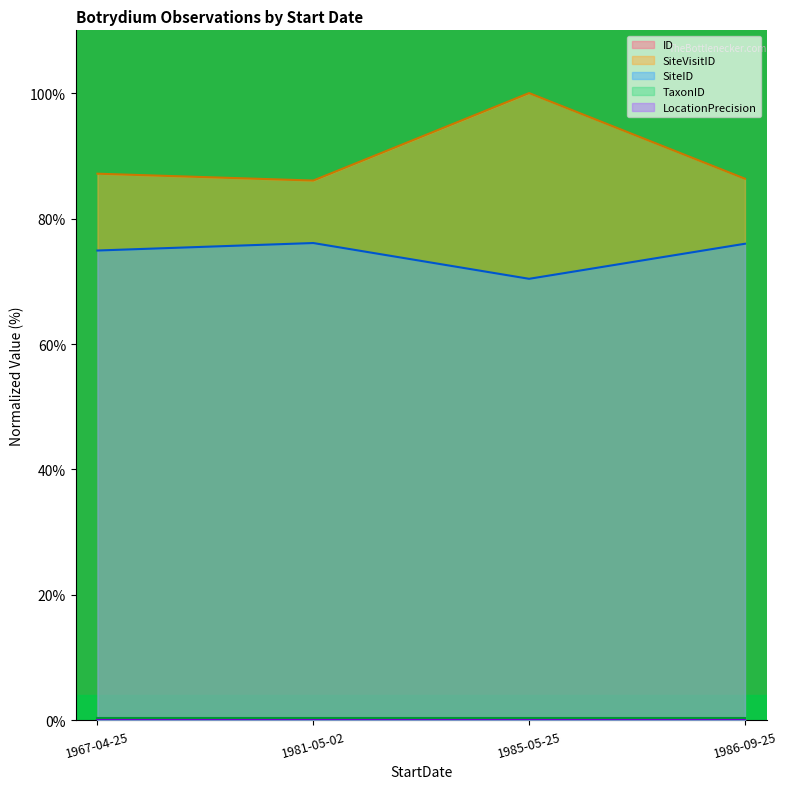

True or false: ID has a value of 0.0 at 1986-09-25.

True